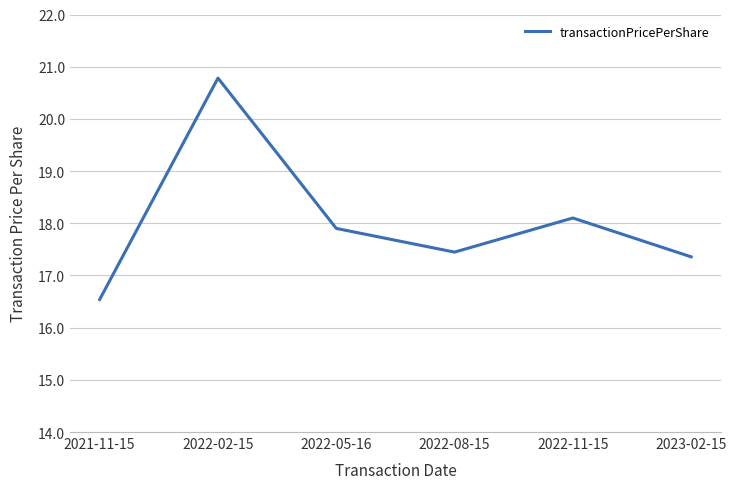

Approximately how many times larger is the value at 2023-02-15 compared to 2021-11-15?

1.0